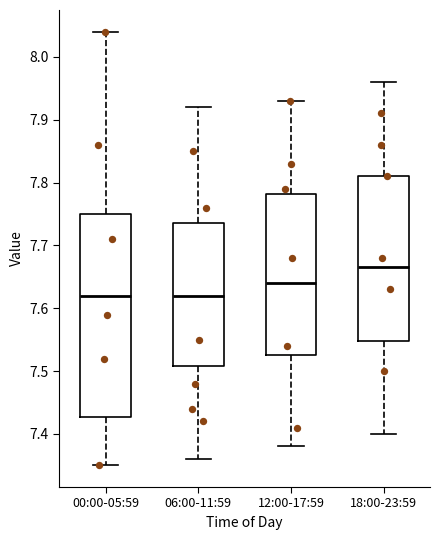

Reading left to right, transcribe this box plot: for each box, give where its median line is, the range the box spans, and where its two whiskers end, as read against the y-axis. The values are not printed on the chart, so give them approximately, as read against the axis.

00:00-05:59: median 7.62, box 7.43 to 7.75, whiskers 7.35 to 8.04
06:00-11:59: median 7.62, box 7.51 to 7.74, whiskers 7.36 to 7.92
12:00-17:59: median 7.64, box 7.53 to 7.78, whiskers 7.38 to 7.93
18:00-23:59: median 7.67, box 7.55 to 7.81, whiskers 7.40 to 7.96